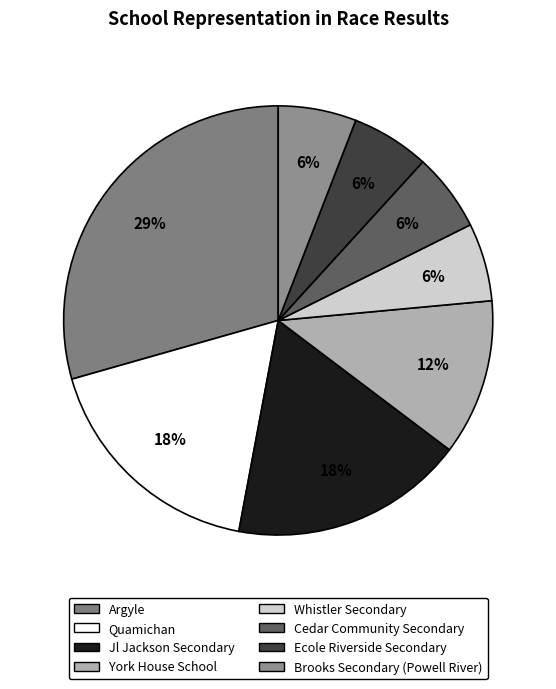

The Argyle slice represents 29% of the pie. True or false?

True